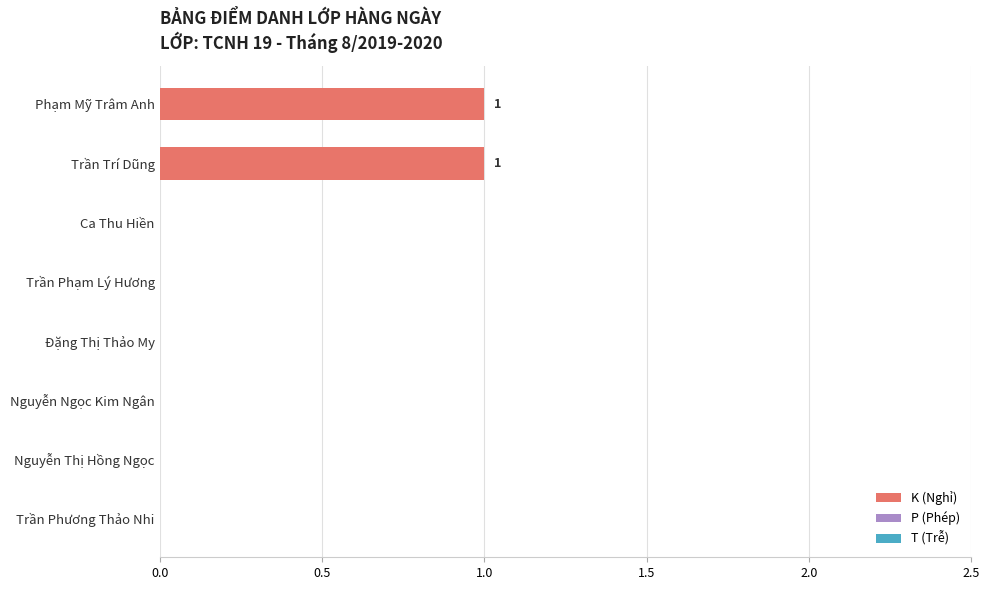

Is it true that the value at Trần Phương Thảo Nhi is 1?

False